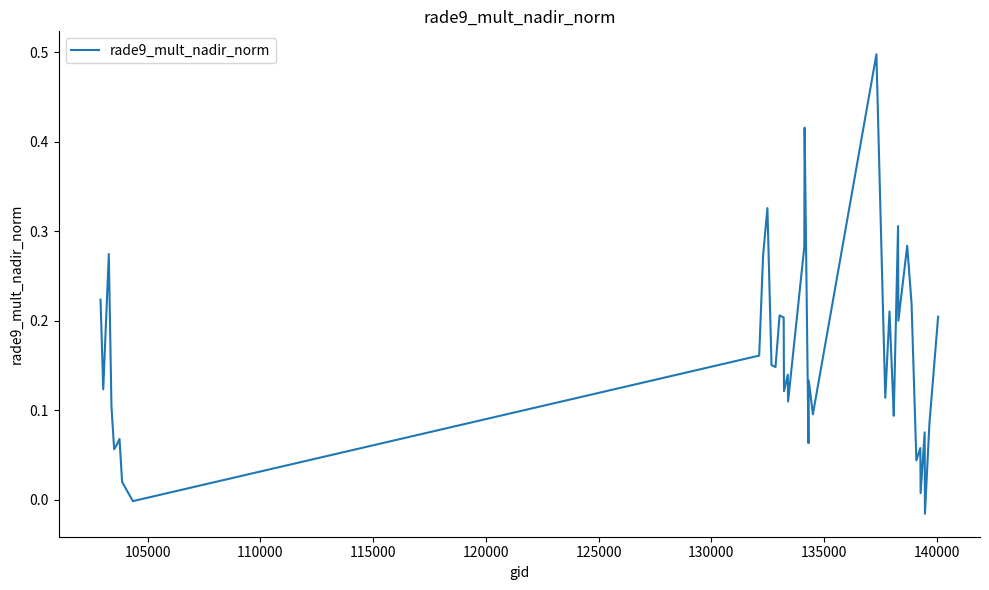

What is the maximum value shown in the chart?

0.5